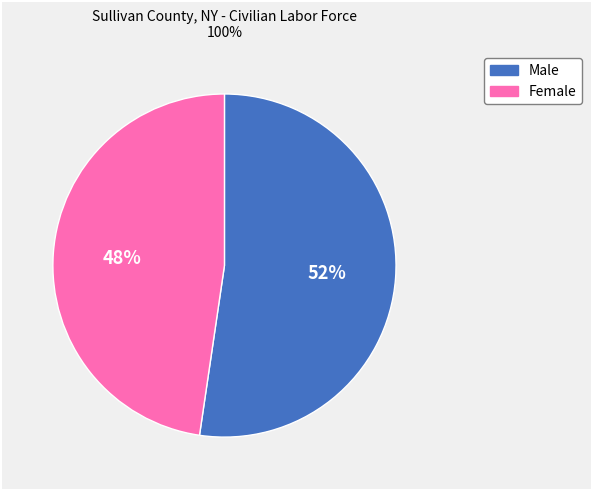

How many segments does this pie chart have?

2